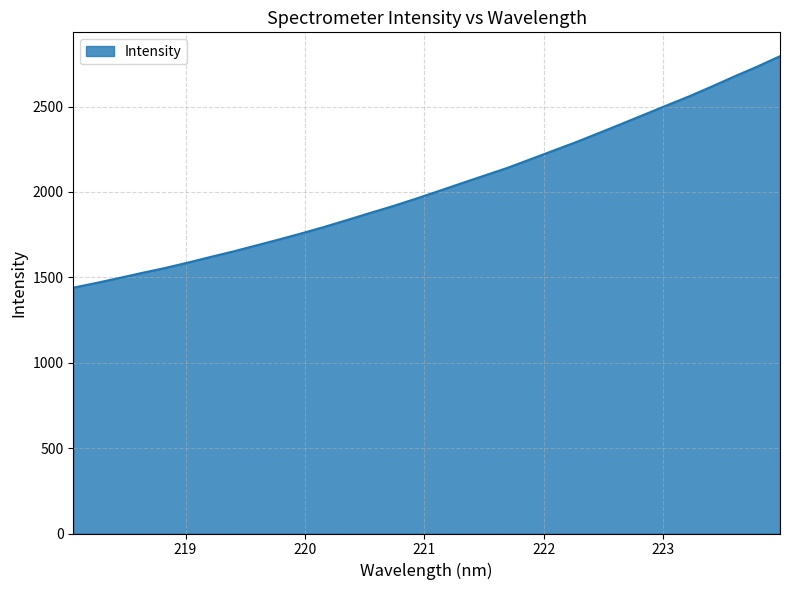

How many values are below 2004?

16